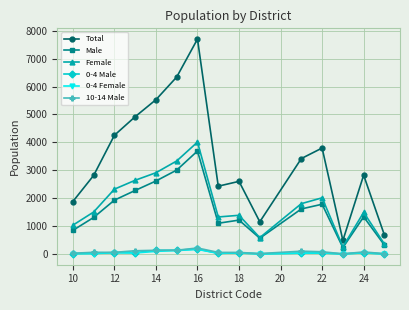

Which series has the largest total across all categories?

Total